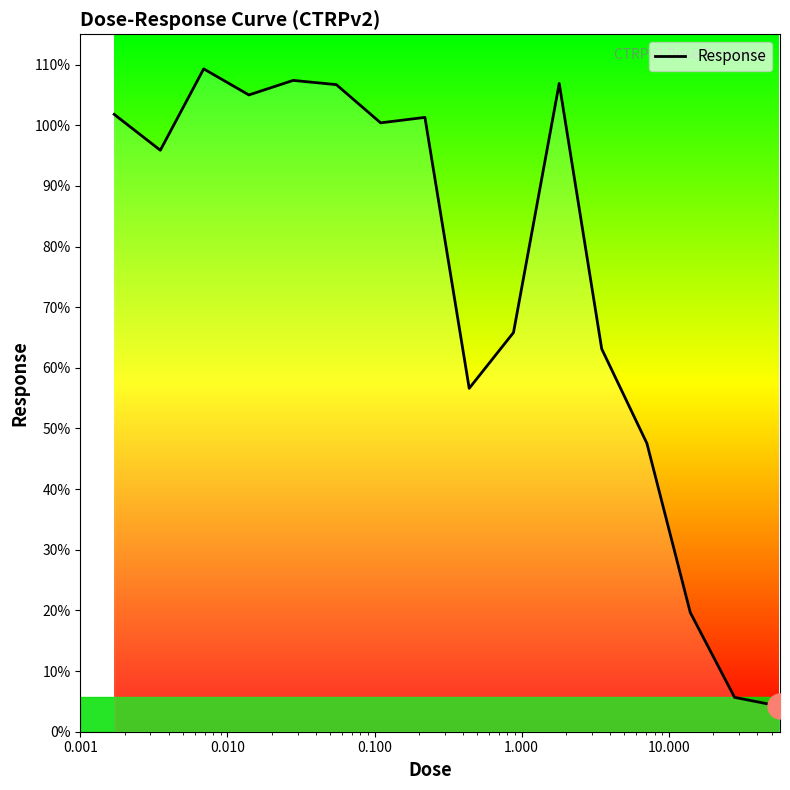

What is the greatest value displayed?

109.3